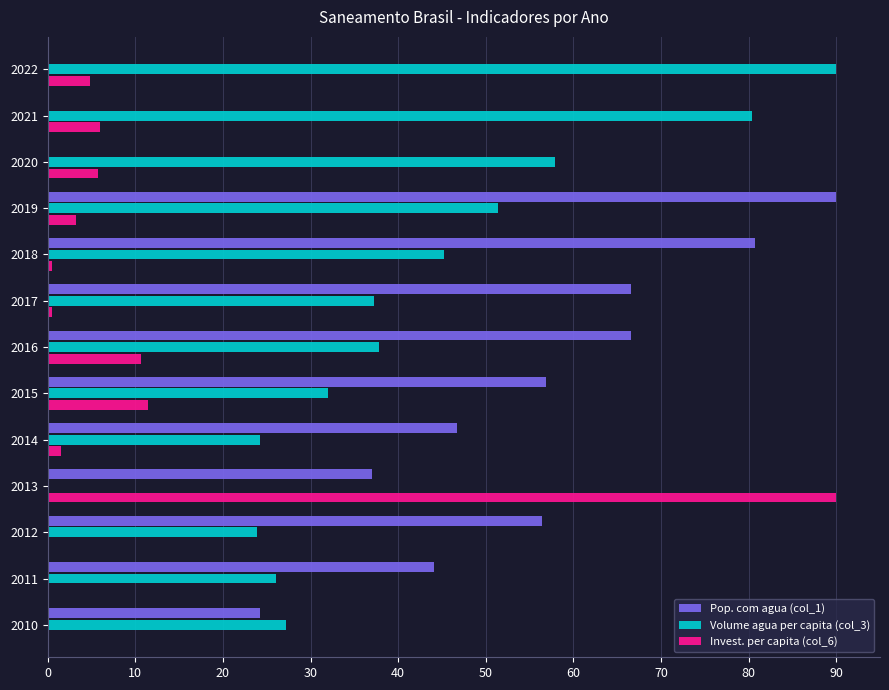

What is the maximum value for Volume agua per capita (col_3)?

90.0